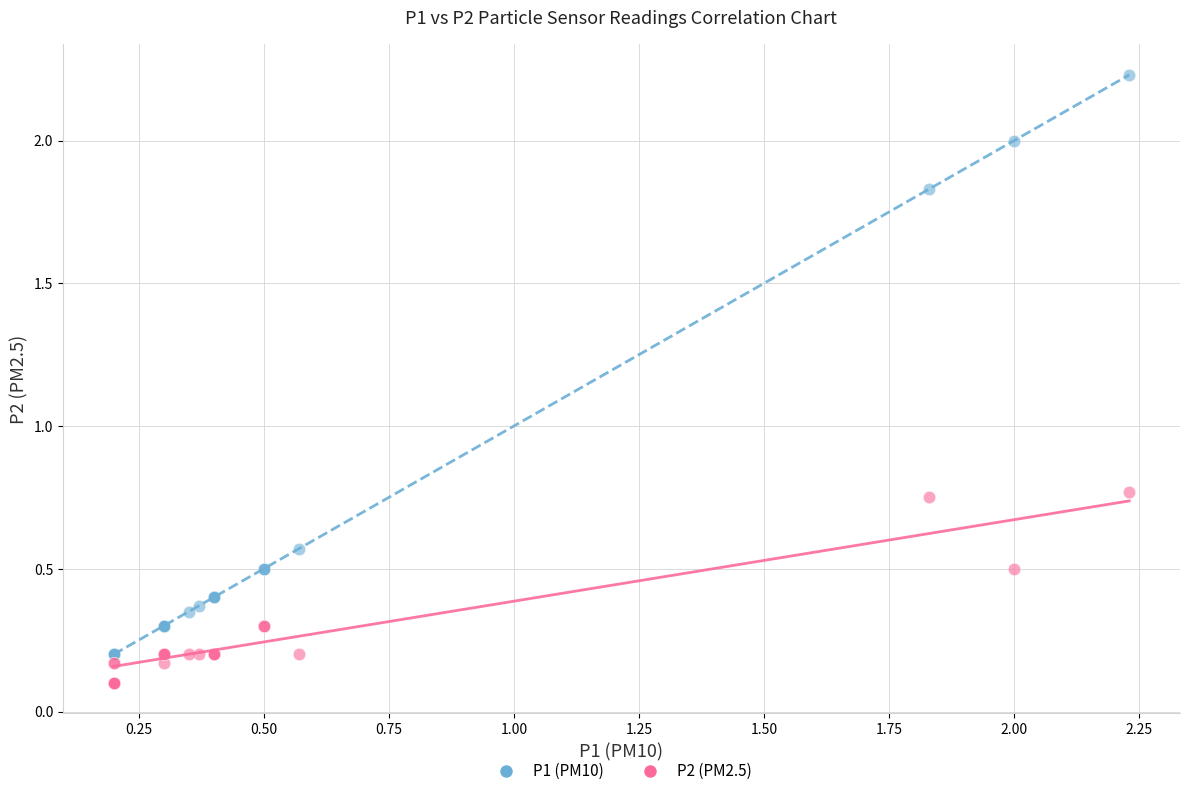

Which series reaches the minimum Y coordinate?

P2 (PM2.5)